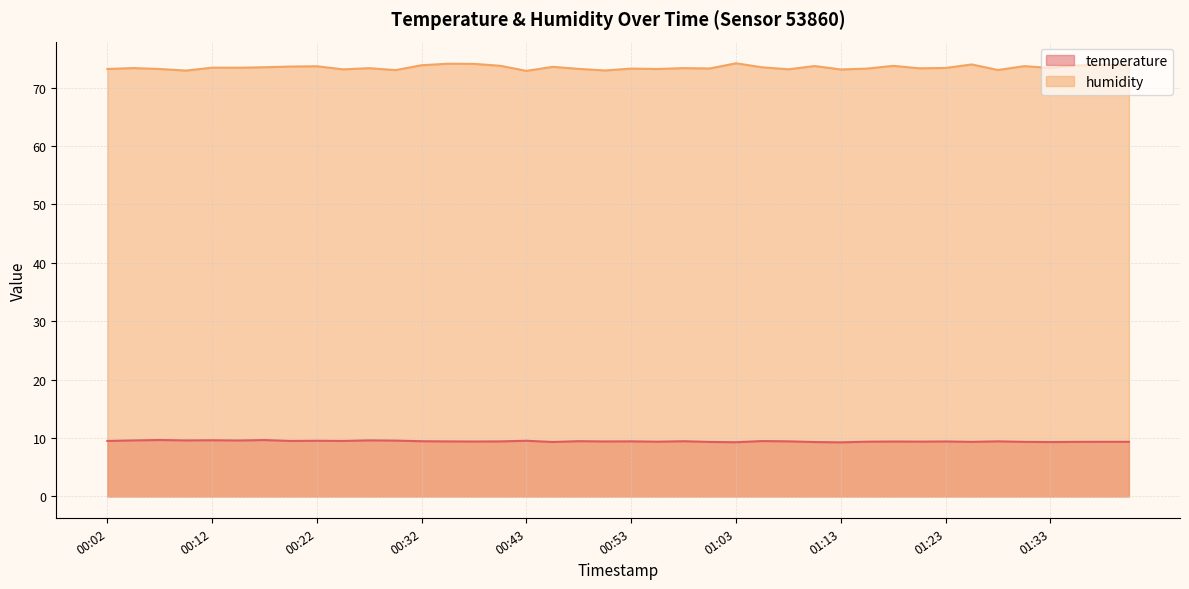

Reading right to left, extract all data points from this chart.

temperature: 01:41=9.3	01:38=9.3	01:36=9.3	01:33=9.3	01:30=9.3	01:28=9.4	01:25=9.3	01:23=9.4	01:20=9.4	01:18=9.4	01:15=9.4	01:13=9.3	01:10=9.3	01:08=9.4	01:05=9.5	01:03=9.3	01:00=9.3	00:58=9.4	00:55=9.4	00:53=9.4	00:50=9.4	00:48=9.5	00:45=9.3	00:43=9.5	00:40=9.4	00:37=9.4	00:35=9.4	00:32=9.4	00:30=9.6	00:27=9.6	00:25=9.5	00:22=9.5	00:20=9.5	00:17=9.7	00:15=9.6	00:12=9.6	00:10=9.6	00:07=9.7	00:05=9.6	00:02=9.5
humidity: 01:41=73.9	01:38=73.9	01:36=73.8	01:33=73.4	01:30=73.7	01:28=73.0	01:25=74.0	01:23=73.4	01:20=73.3	01:18=73.7	01:15=73.3	01:13=73.1	01:10=73.7	01:08=73.1	01:05=73.5	01:03=74.2	01:00=73.3	00:58=73.3	00:55=73.2	00:53=73.3	00:50=72.9	00:48=73.2	00:45=73.6	00:43=72.9	00:40=73.7	00:37=74.1	00:35=74.1	00:32=73.8	00:30=73.0	00:27=73.3	00:25=73.1	00:22=73.7	00:20=73.6	00:17=73.5	00:15=73.4	00:12=73.4	00:10=72.9	00:07=73.2	00:05=73.3	00:02=73.2